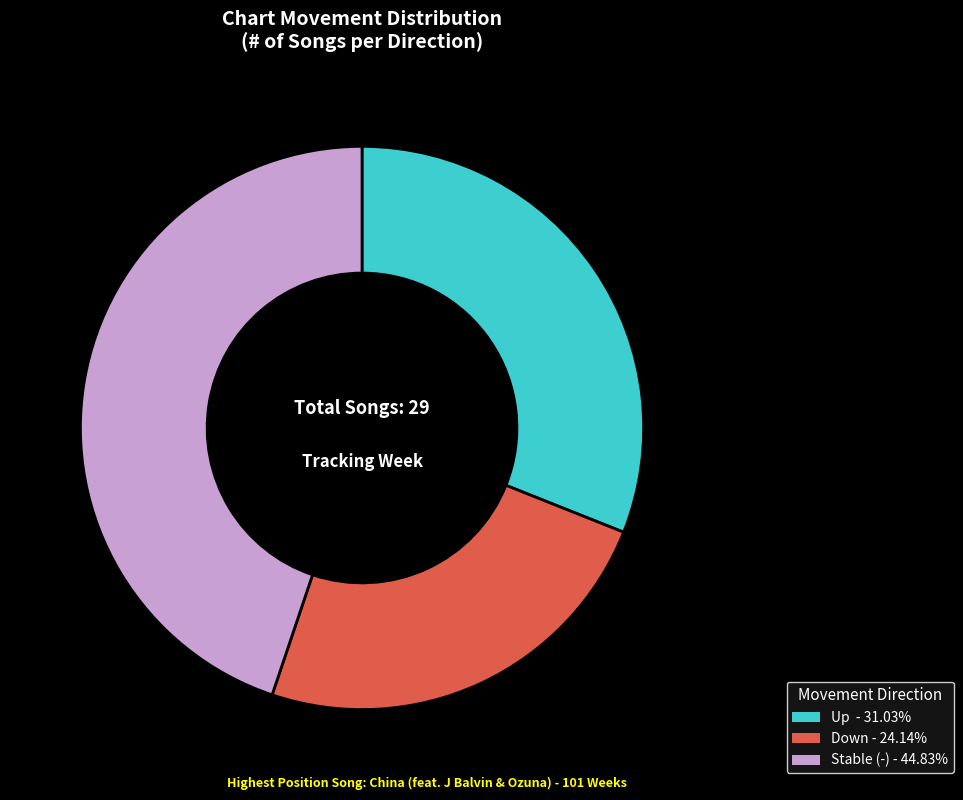

Does Up - 31.03% represent more than half of the total?

No